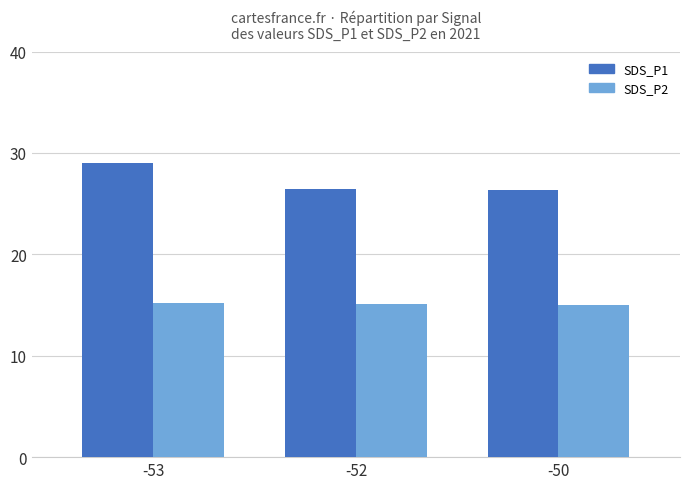

What is the greatest value displayed?

29.0